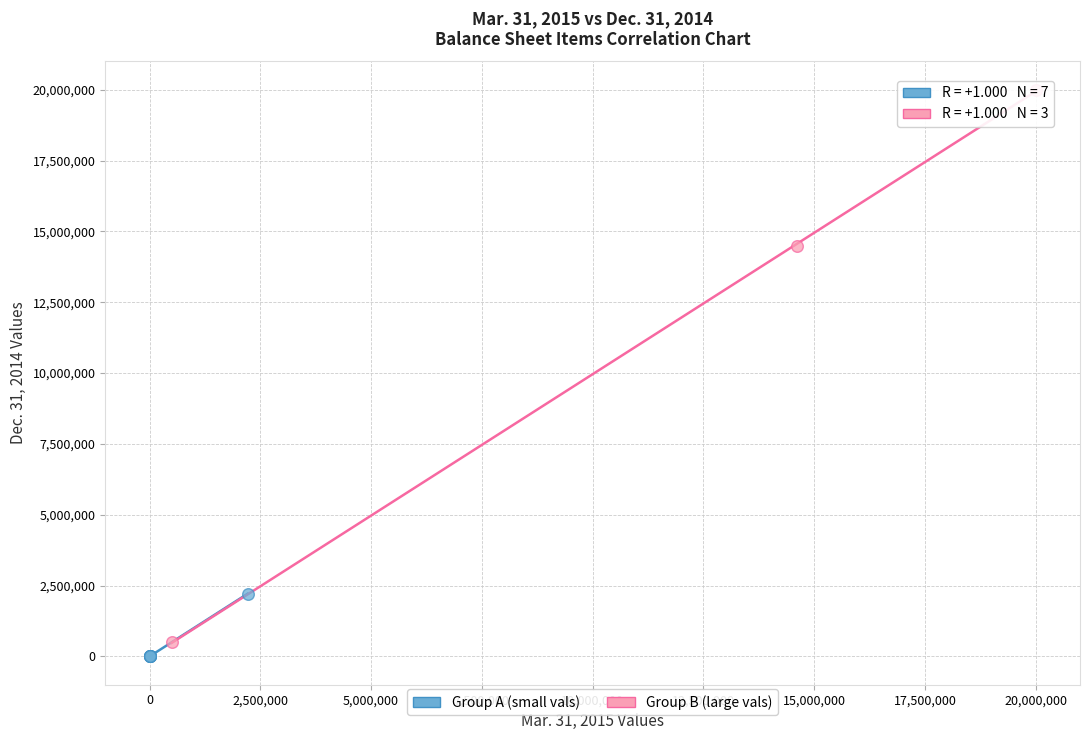

Which series reaches the maximum Y coordinate?

Group B (large vals)